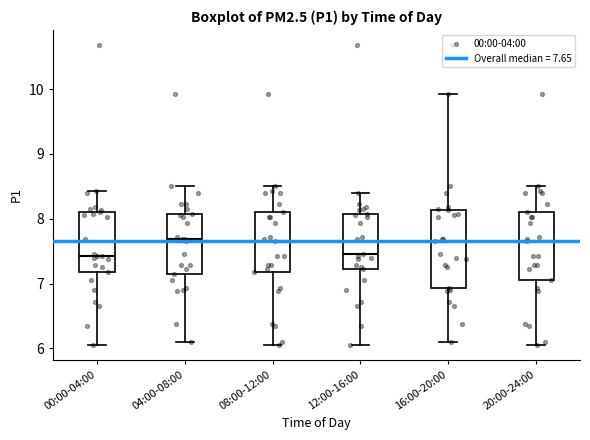

Where does the lower whisker of the box for 12:00-16:00 end on the y-axis? The values are not printed on the chart, so give them approximately, as read against the axis.

6.1